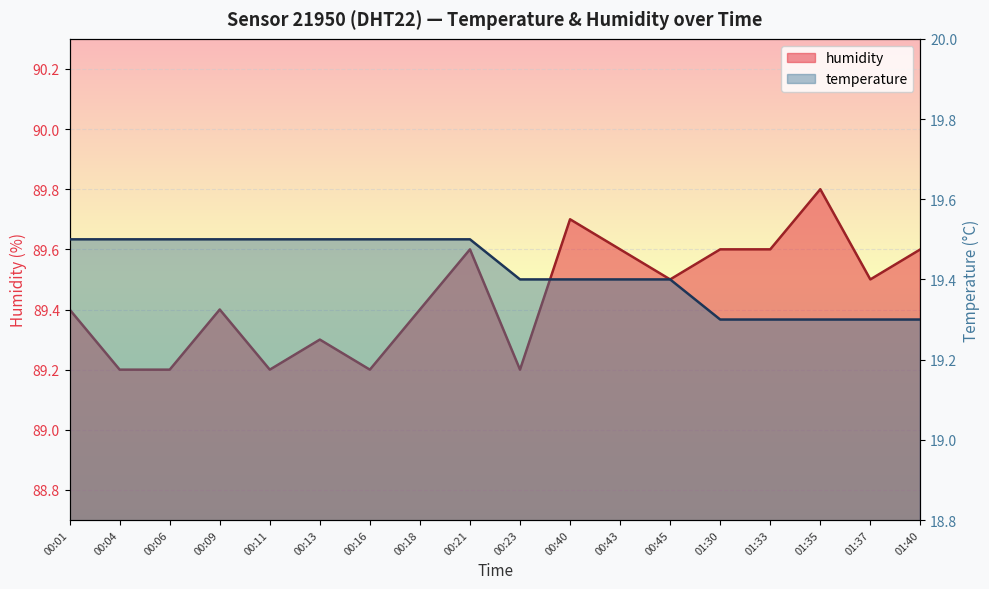

The value of humidity at 00:04 is 89.2. True or false?

True